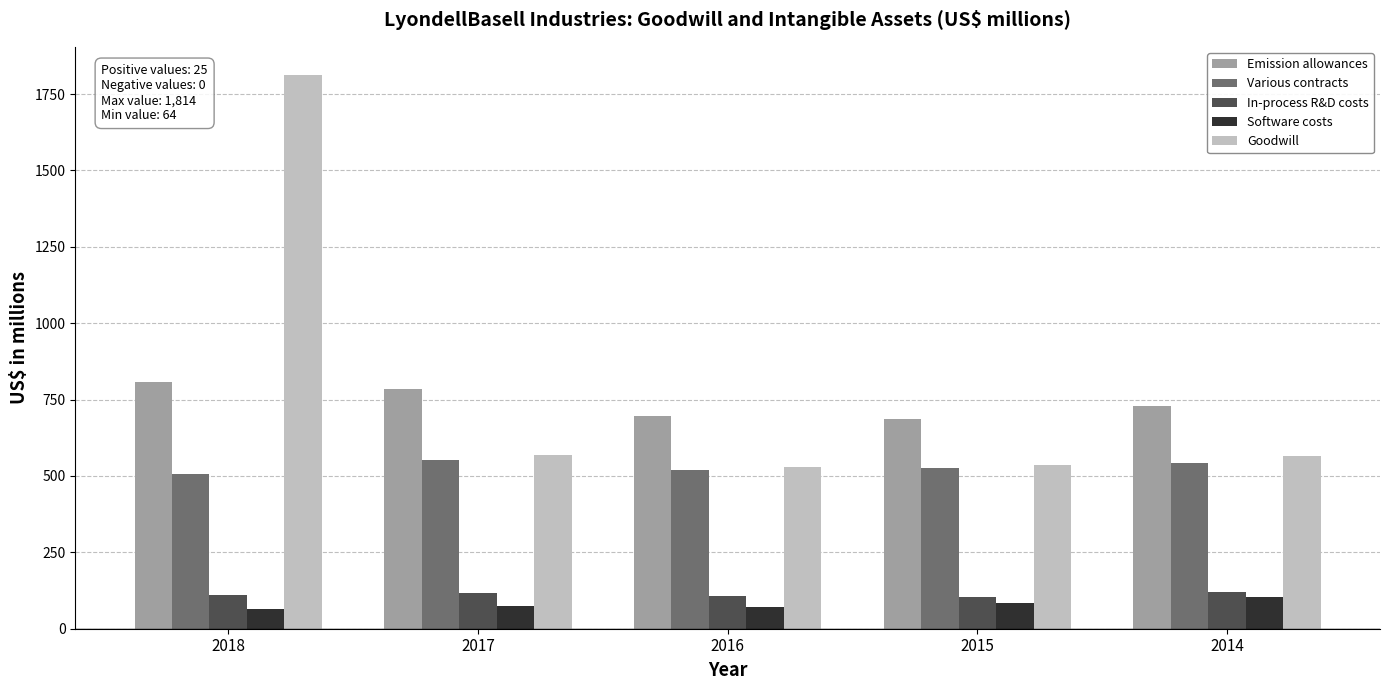

How many bars are there in total?

25